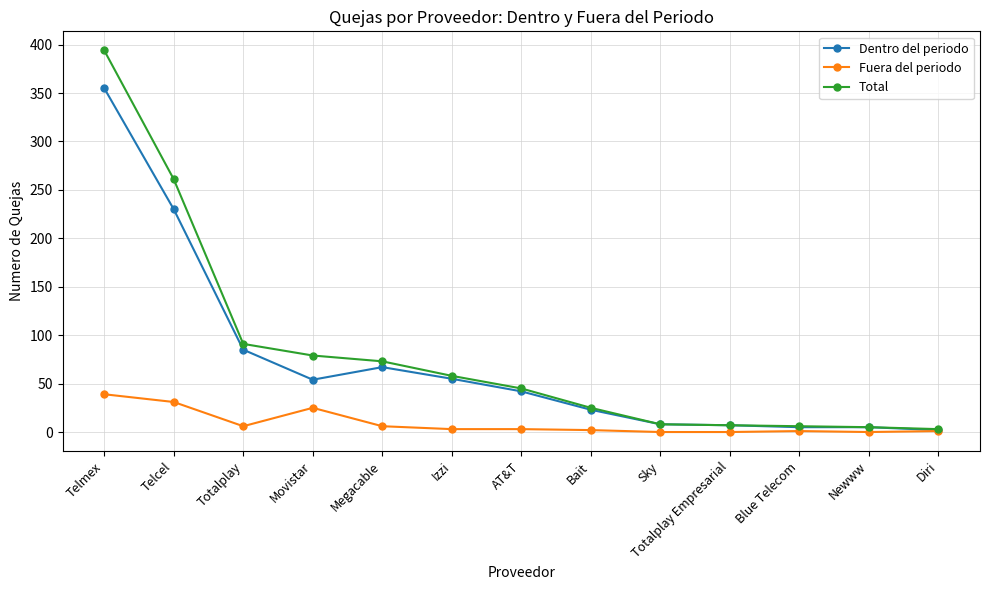

List the series in order of their peak value, highest first.

Total, Dentro del periodo, Fuera del periodo